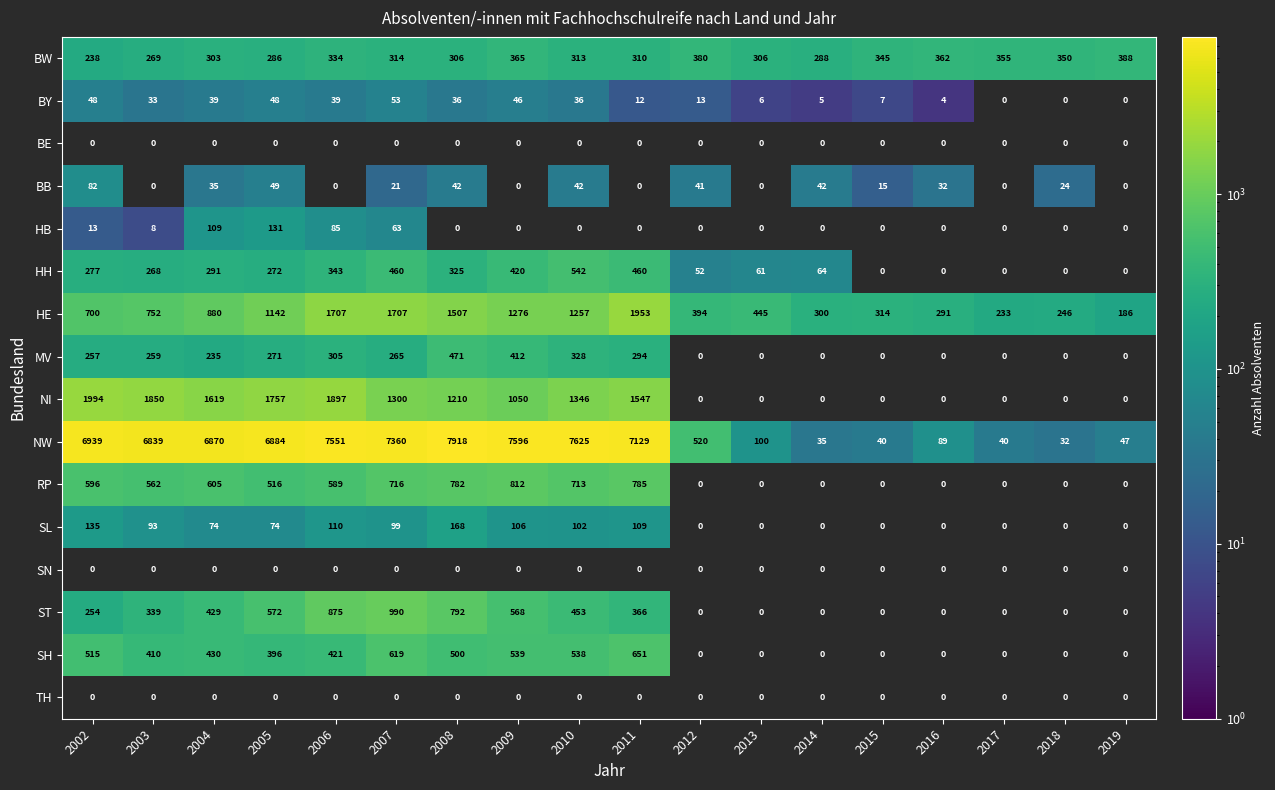

Where is HE nearest to the value 1069?

2005